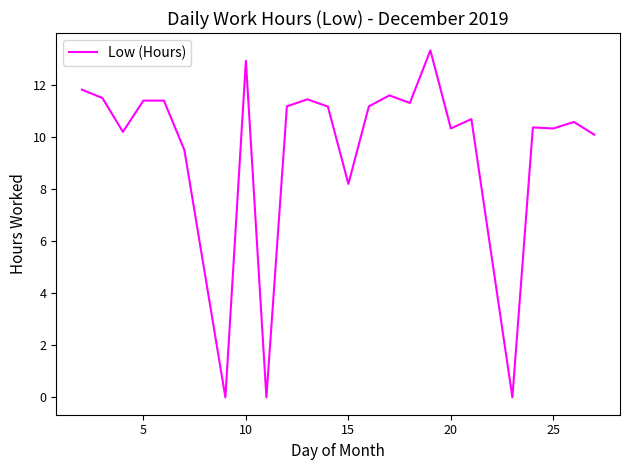

What is the difference between the maximum and minimum values?

13.3